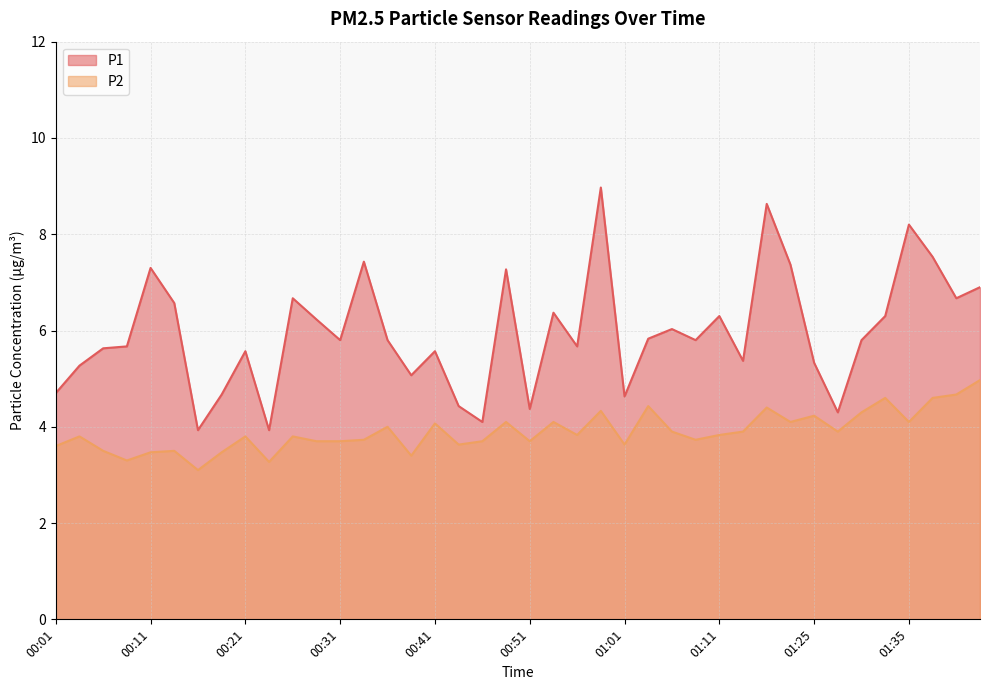

Which label corresponds to the smallest value in the chart?

00:16